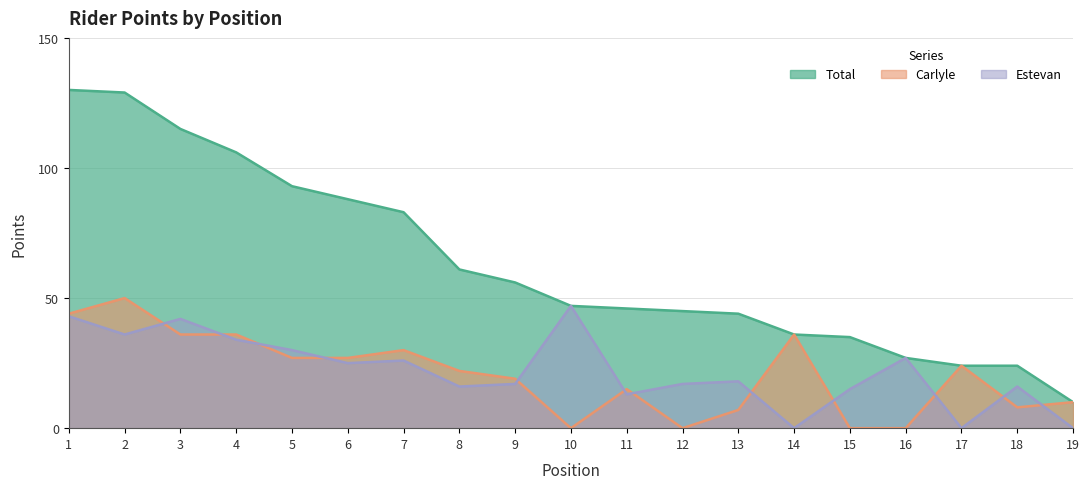

Rank the categories by Estevan value from highest to lowest.

10, 1, 3, 2, 4, 5, 16, 7, 6, 13, 9, 12, 8, 18, 15, 11, 14, 17, 19